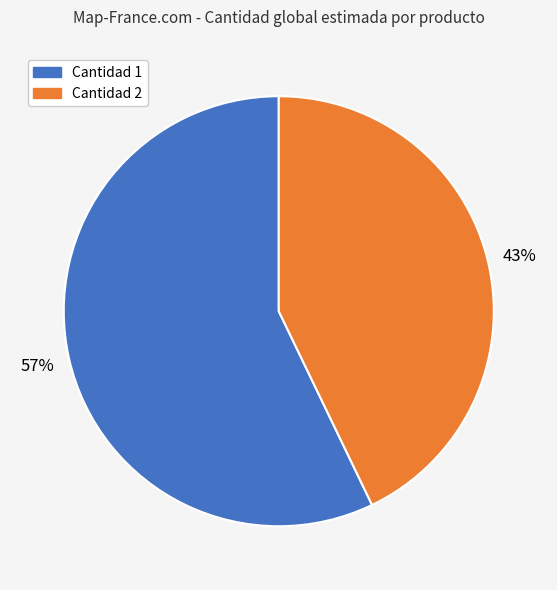

What is the smallest slice in the pie chart?

Cantidad 2